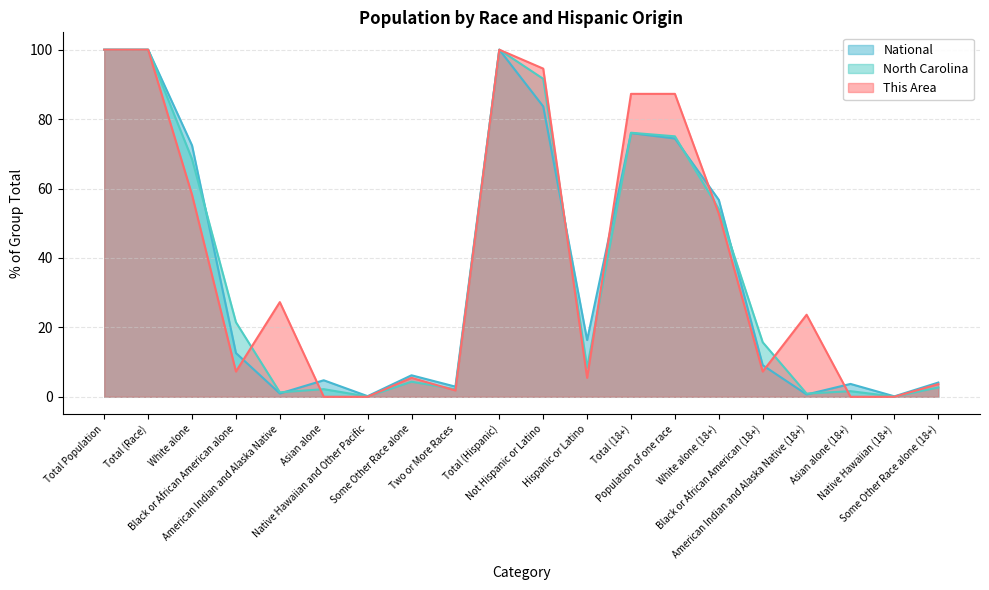

Does the chart display data point markers on the line(s)?

No